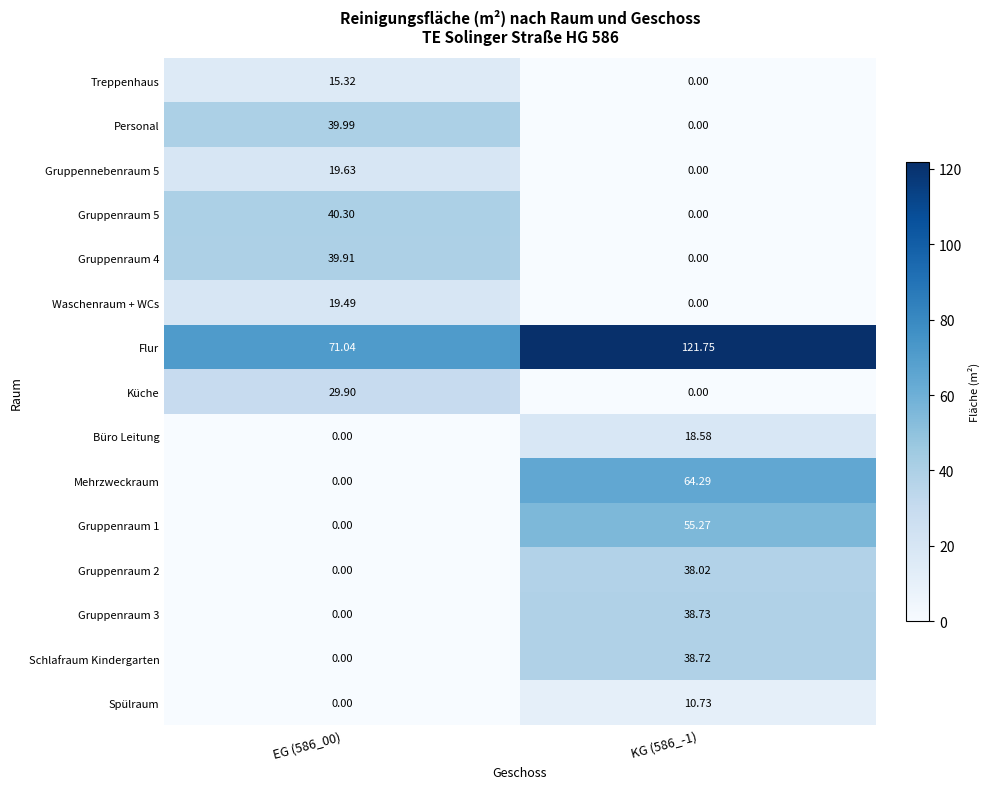

At how many categories does at least one series exceed 109?

1